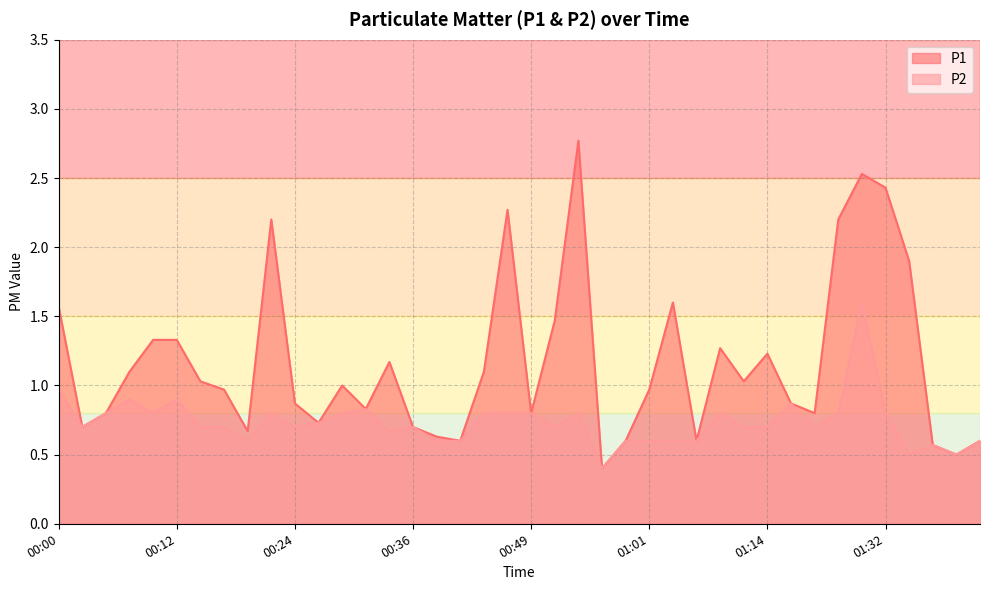

Is it true that P2 equals 0.8 at 00:54?

True